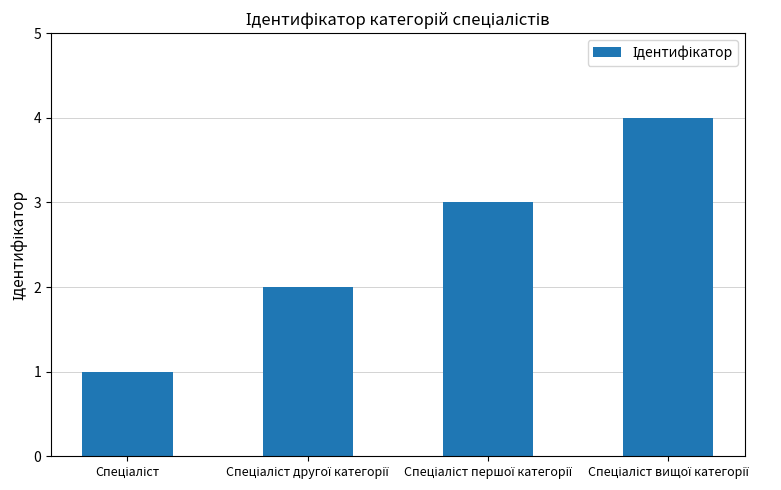

What is the greatest value displayed?

4